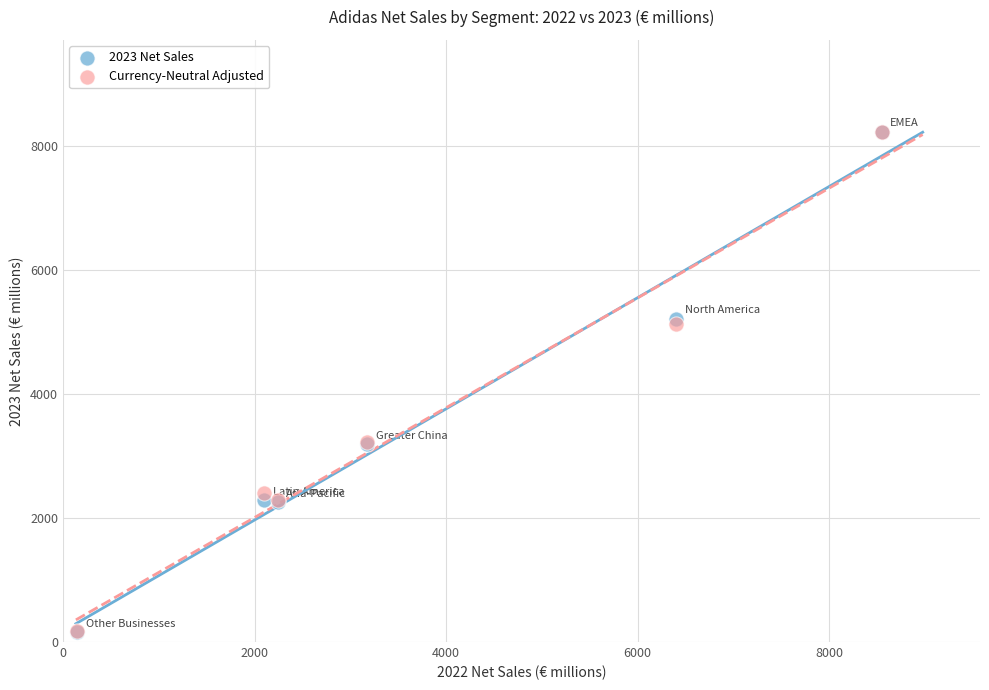

Which series has the widest spread of Y values?

2023 Net Sales